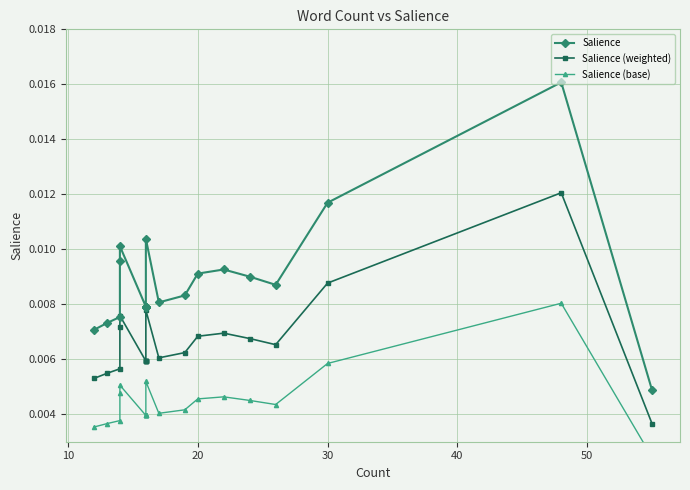

Is this an area chart (filled region under the line)?

No